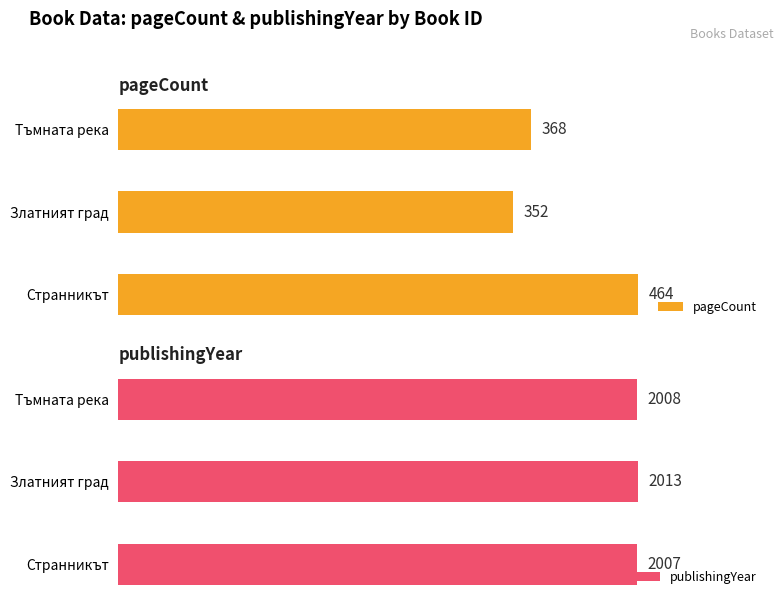

Rank the categories by publishingYear value from lowest to highest.

Странникът, Тъмната река, Златният град